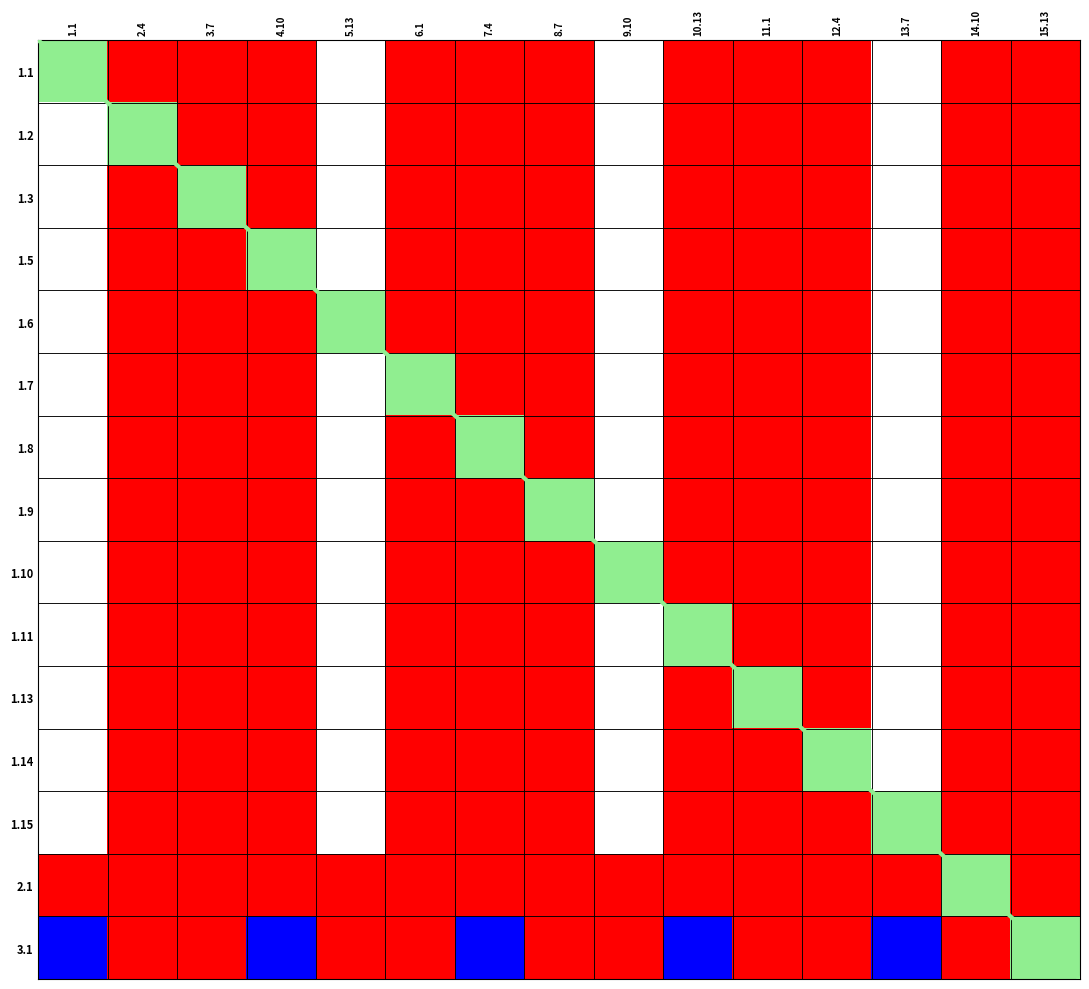

At how many categories does at least one series exceed 2?

15